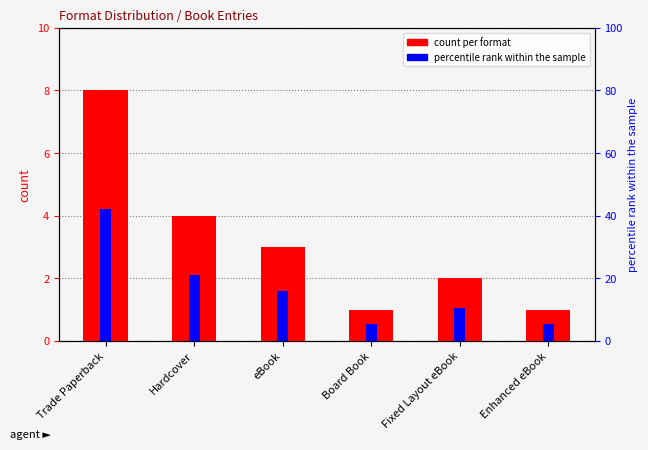

Reading left to right, what are all the values shown in this chart?

count per format: Trade Paperback=8.0	Hardcover=4.0	eBook=3.0	Board Book=1.0	Fixed Layout eBook=2.0	Enhanced eBook=1.0
percentile rank within sample: Trade Paperback=42.1	Hardcover=21.1	eBook=15.8	Board Book=5.3	Fixed Layout eBook=10.5	Enhanced eBook=5.3